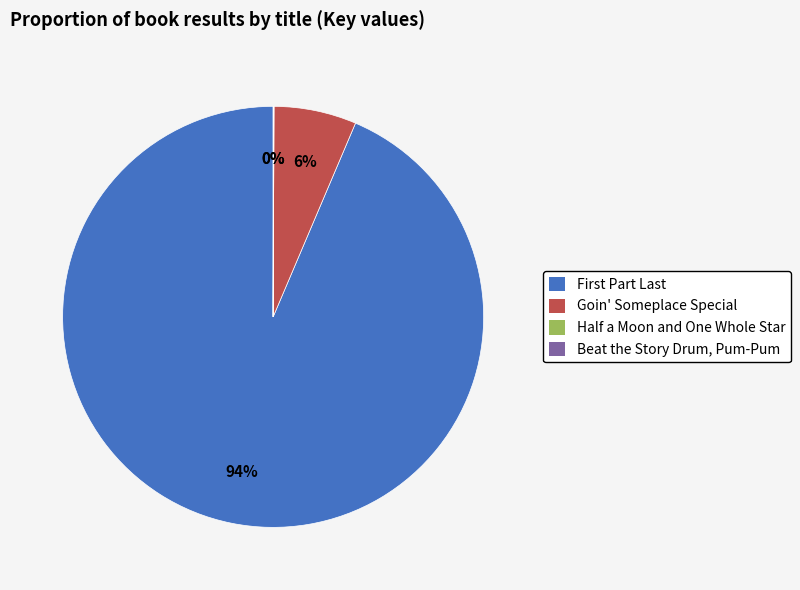

True or false: Goin' Someplace Special accounts for 12% of the total.

False